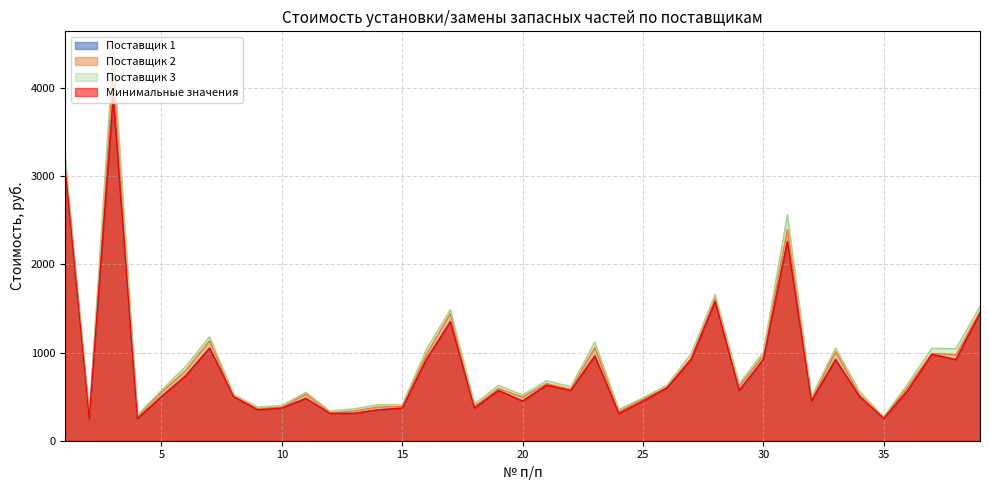

Read the Поставщик 2 value at 27.

938.4